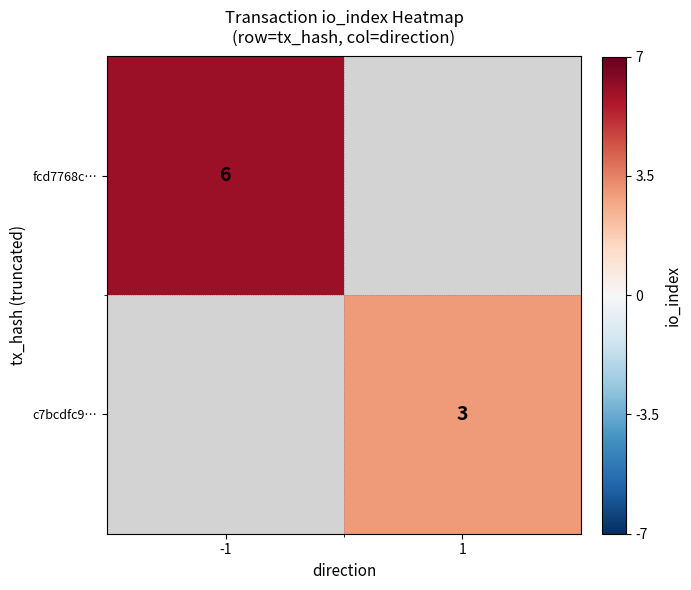

Is it true that c7bcdfc9… equals 3 at 1?

True